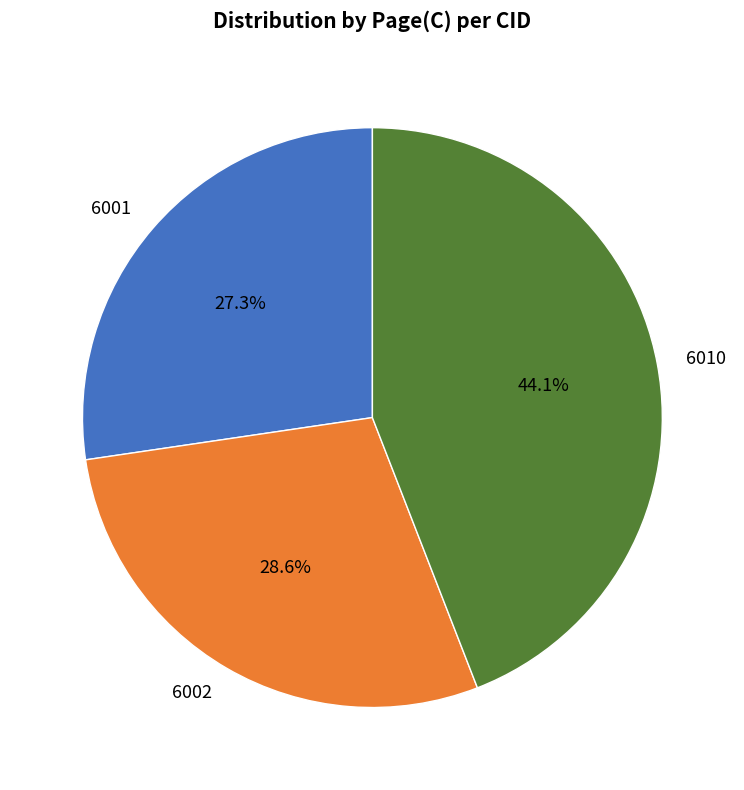

Which slice is the smallest?

6001